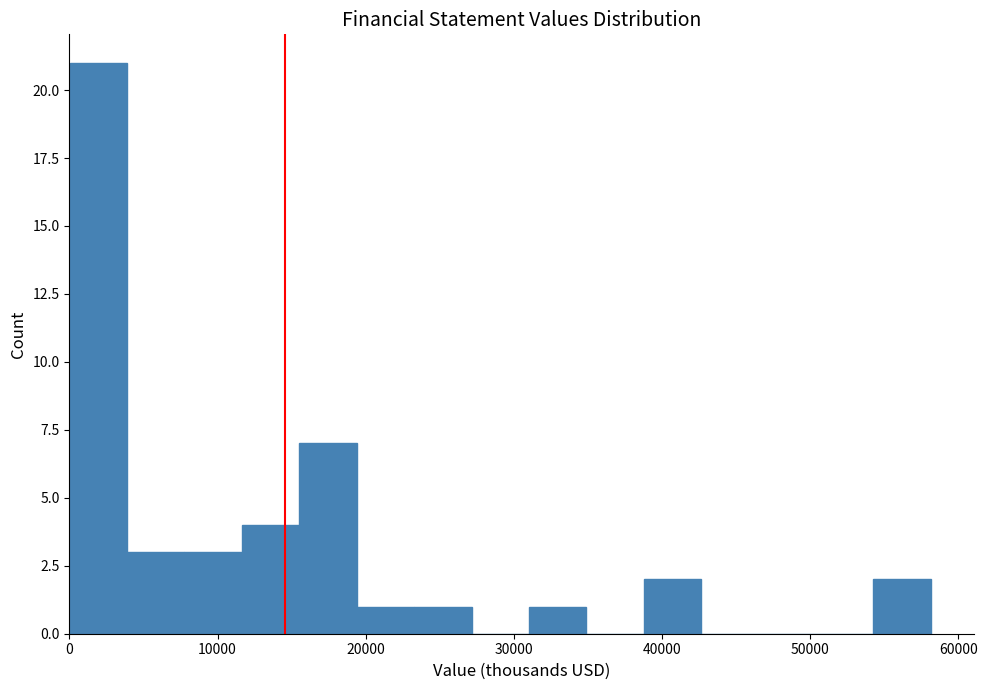

Read against the x-axis, roughly where is the centre of the tallest bar?

2000